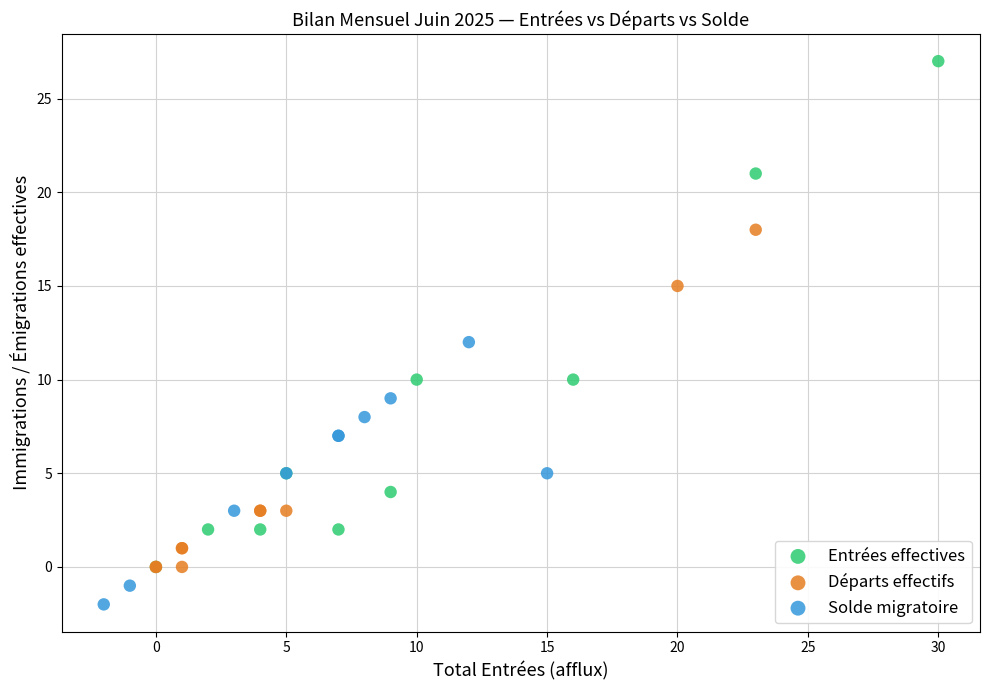

Which series reaches the maximum Y coordinate?

Entrées effectives